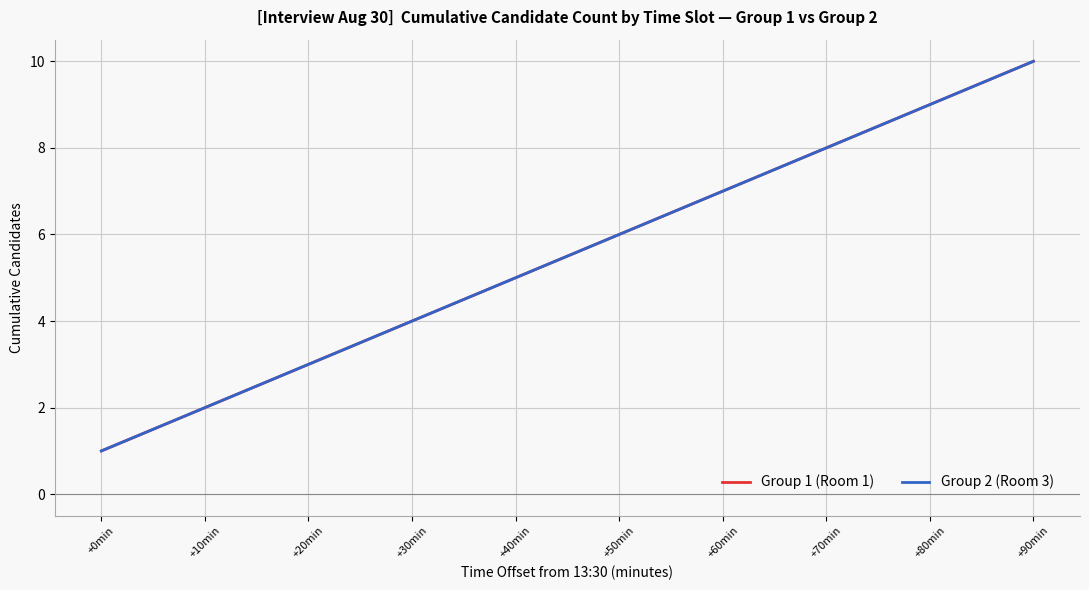

What is the difference between the maximum and second lowest values in the Group 1 (Room 1) series?

8